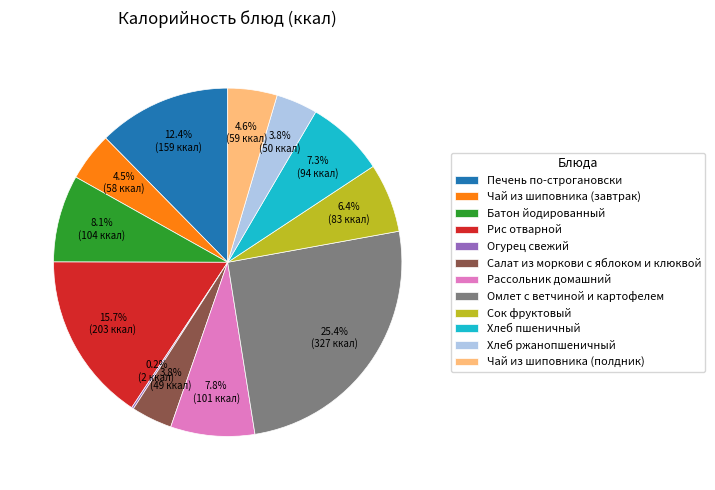

Do Рассольник домашний and Сок фруктовый together represent more than half of the pie?

No